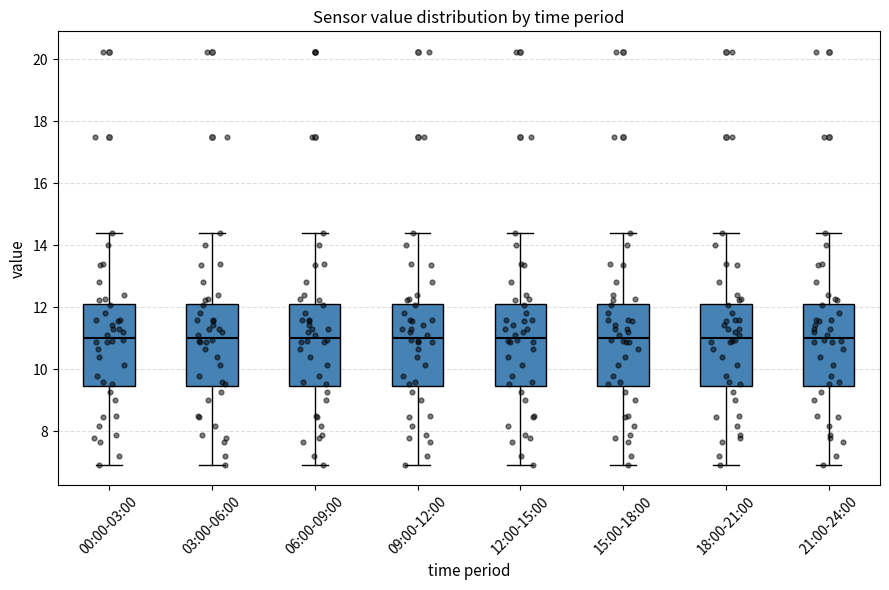

Reading left to right, read every box against the y-axis: the position of its median line, the range the box covers, and the ends of its whiskers. The values are not printed on the chart, so give them approximately, as read against the axis.

00:00-03:00: median 11.0, box 9.4 to 12.2, whiskers 7.0 to 14.4
03:00-06:00: median 11.0, box 9.4 to 12.2, whiskers 7.0 to 14.4
06:00-09:00: median 11.0, box 9.4 to 12.2, whiskers 7.0 to 14.4
09:00-12:00: median 11.0, box 9.4 to 12.2, whiskers 7.0 to 14.4
12:00-15:00: median 11.0, box 9.4 to 12.2, whiskers 7.0 to 14.4
15:00-18:00: median 11.0, box 9.4 to 12.2, whiskers 7.0 to 14.4
18:00-21:00: median 11.0, box 9.4 to 12.2, whiskers 7.0 to 14.4
21:00-24:00: median 11.0, box 9.4 to 12.2, whiskers 7.0 to 14.4